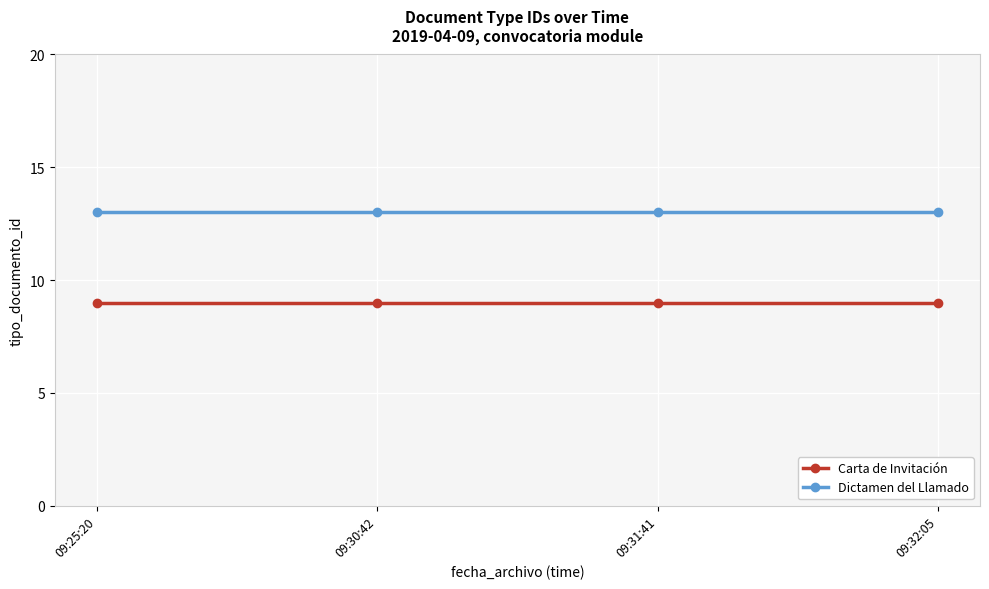

True or false: Dictamen del Llamado and Carta de Invitación intersect in this chart.

False